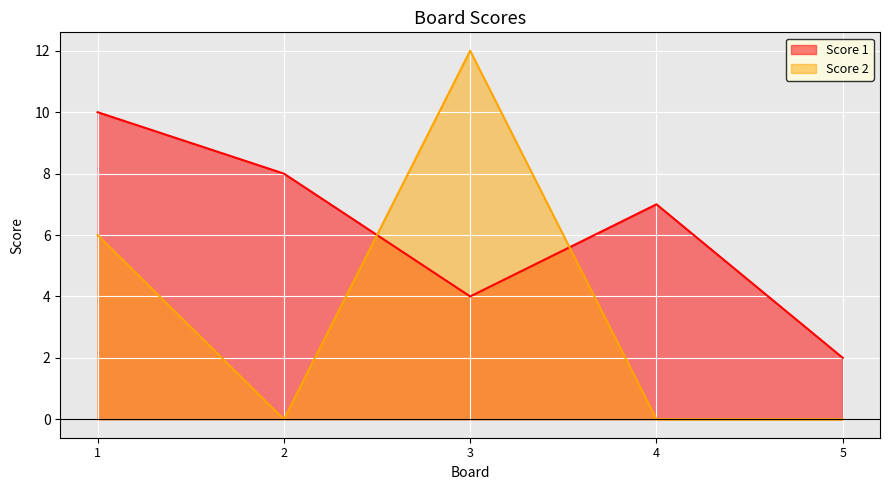

How many lines are shown in the chart?

2